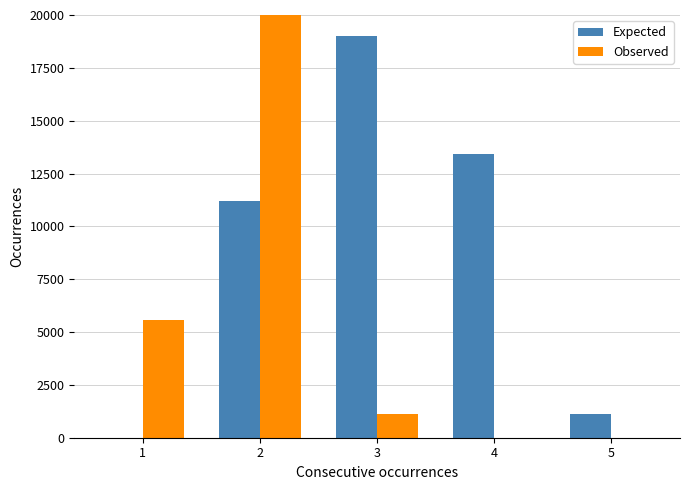

Count the number of categories in the chart.

5